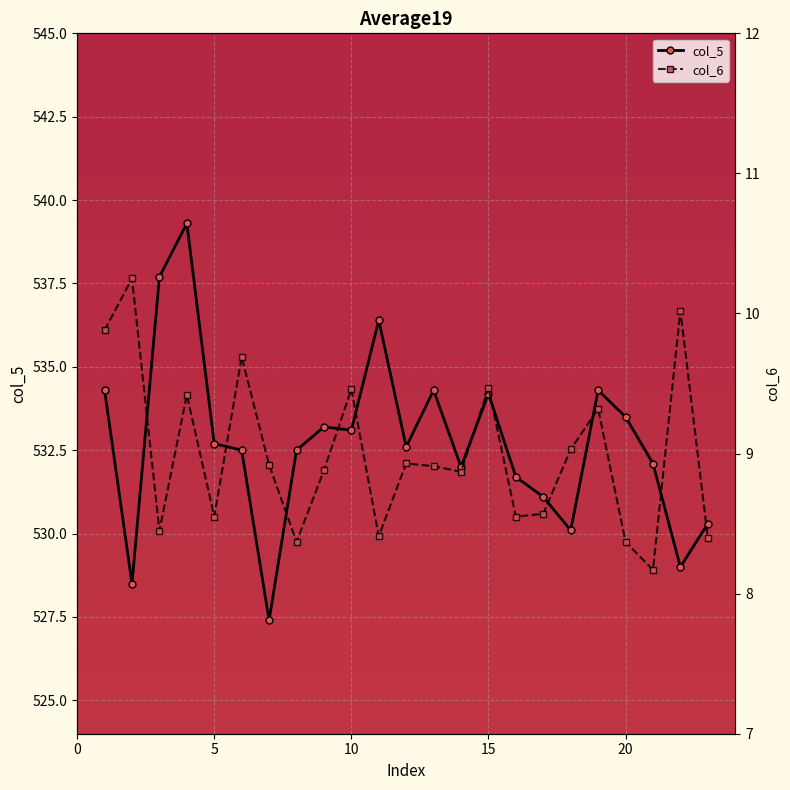

What is the minimum value for col_5?

527.4